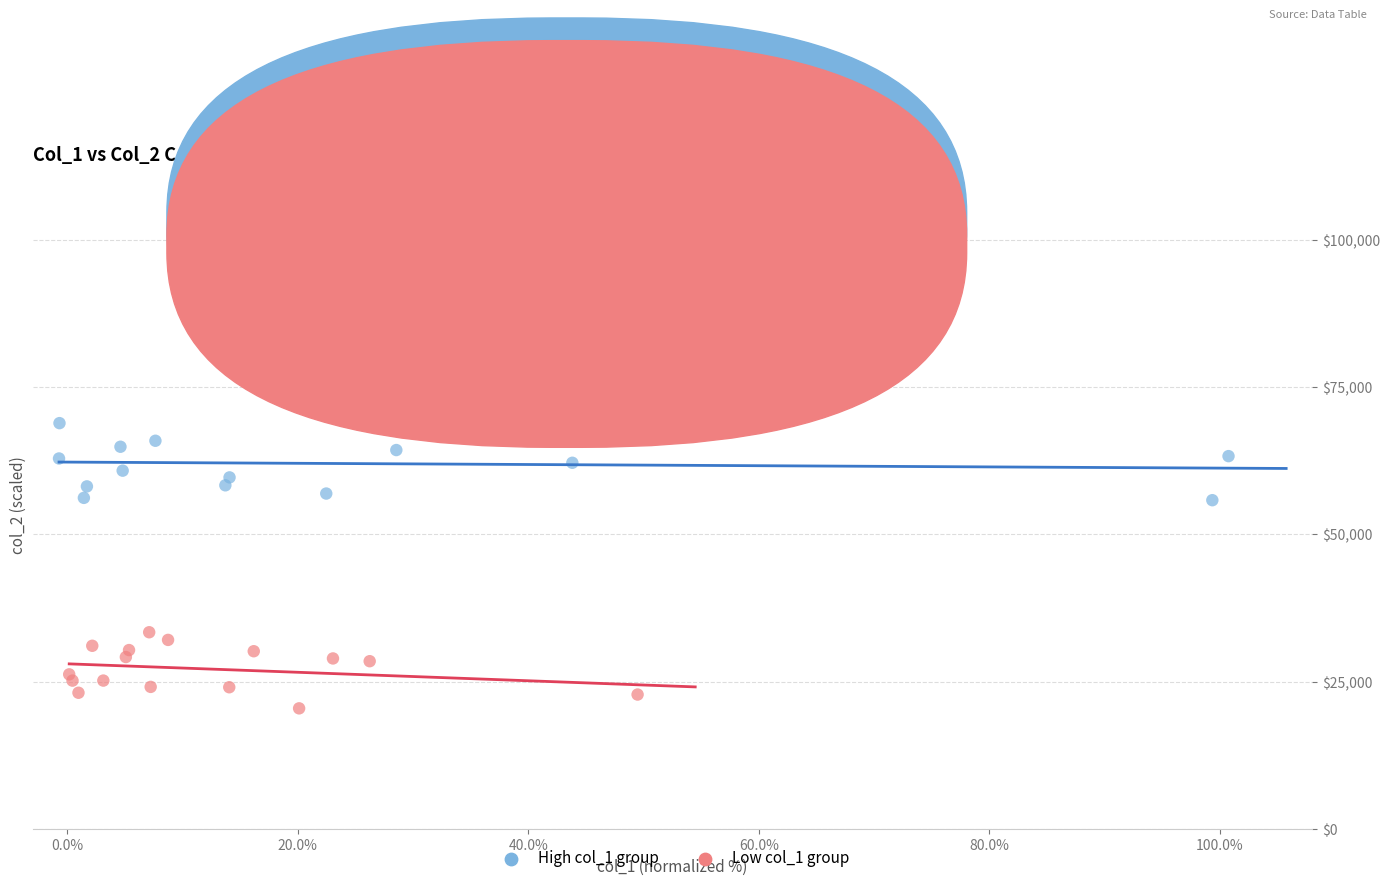

Which series contains the highest Y value?

High col_1 group